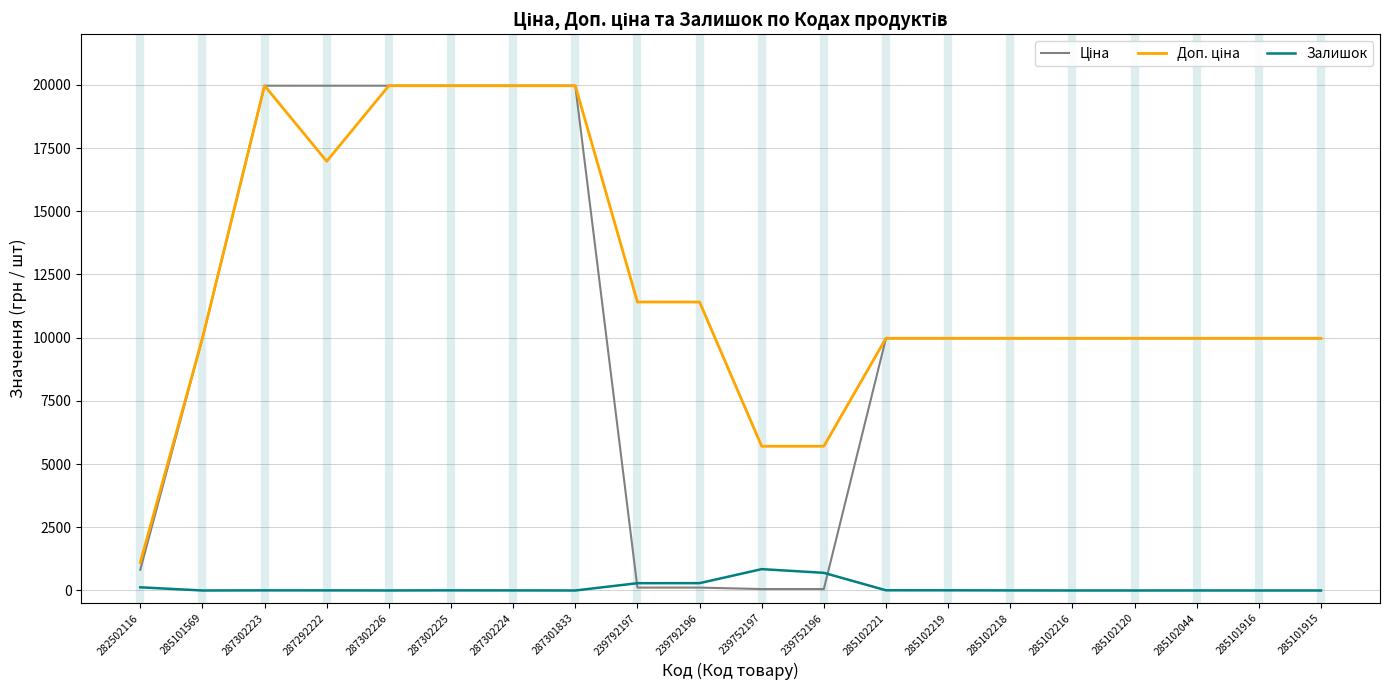

What is the total value across all series at 285101916?

19950.0